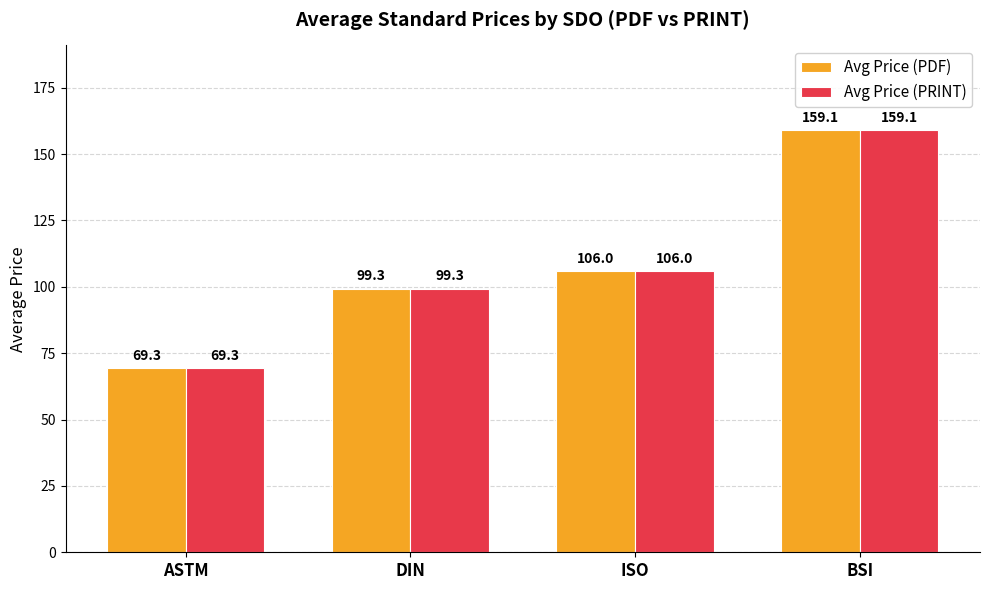

True or false: Avg Price (PRINT) has a value of 69.3 at ASTM.

True